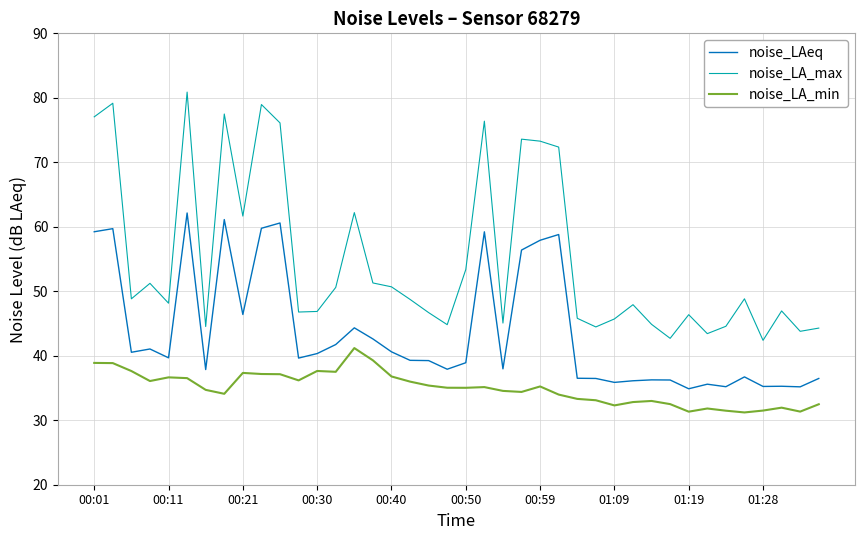

What is the sum of all noise_LA_min values?

1398.6